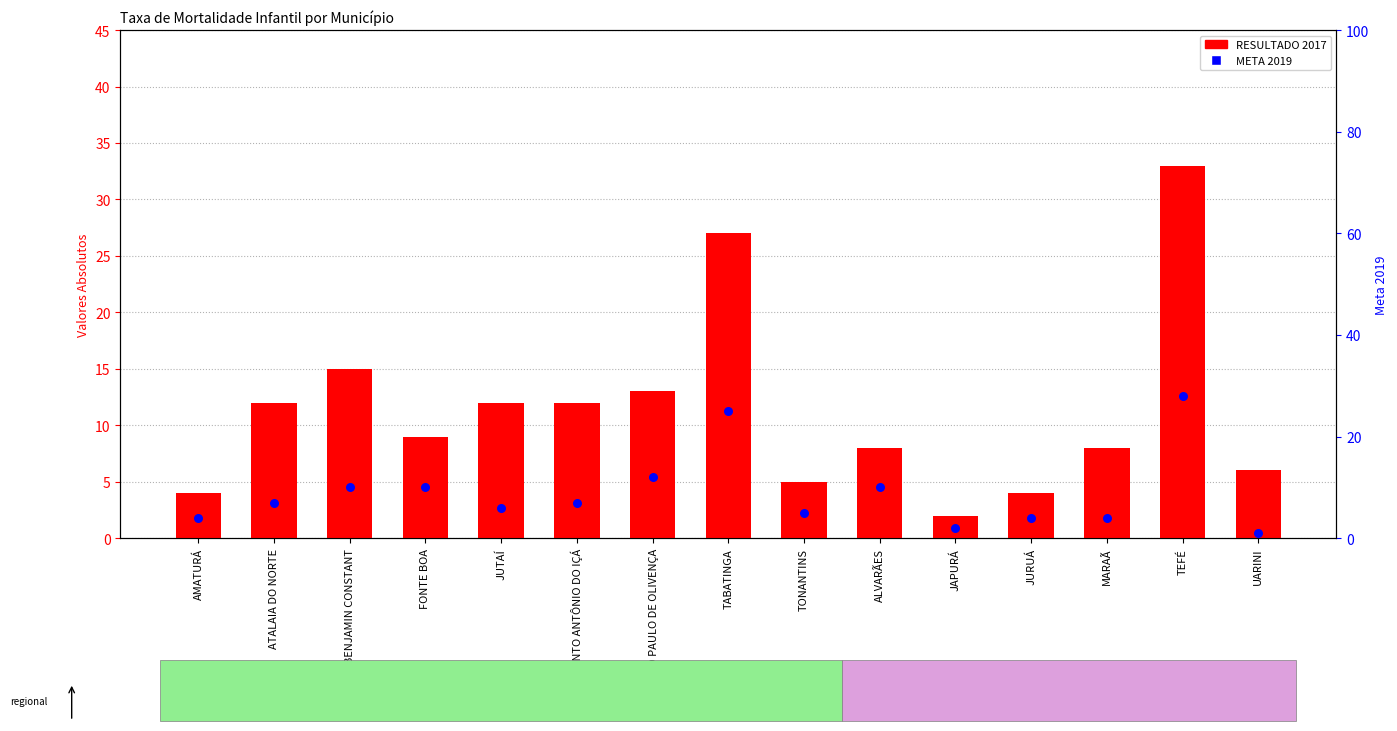

Is the value of RESULTADO 2017 at MARAÃ greater than the value of META 2019 at JUTAÍ?

Yes